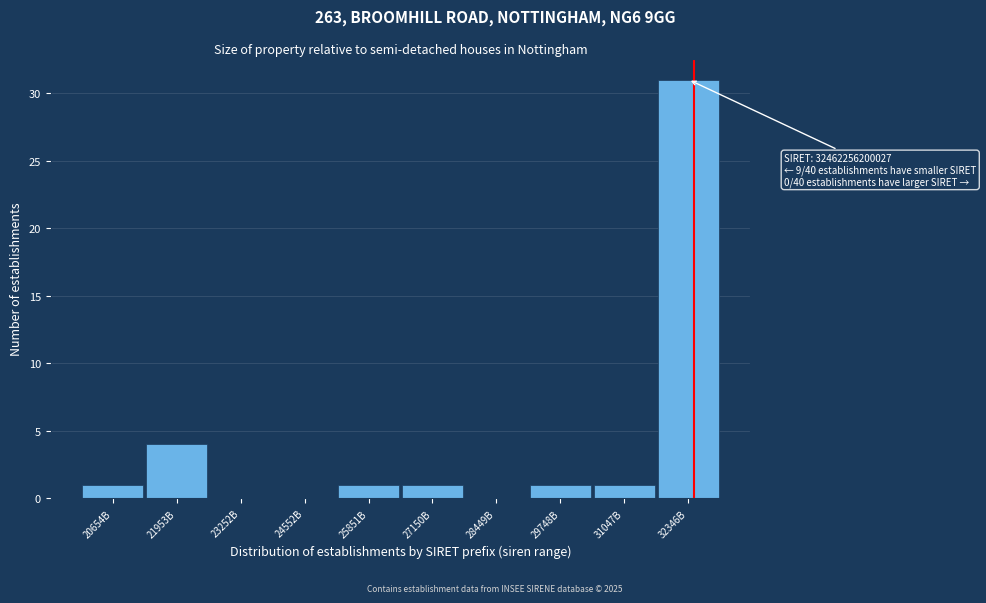

Reading left to right, what are all the values shown in this chart?

20654B=1	21953B=4	23252B=0	24552B=0	25851B=1	27150B=1	28449B=0	29748B=1	31047B=1	32346B=31